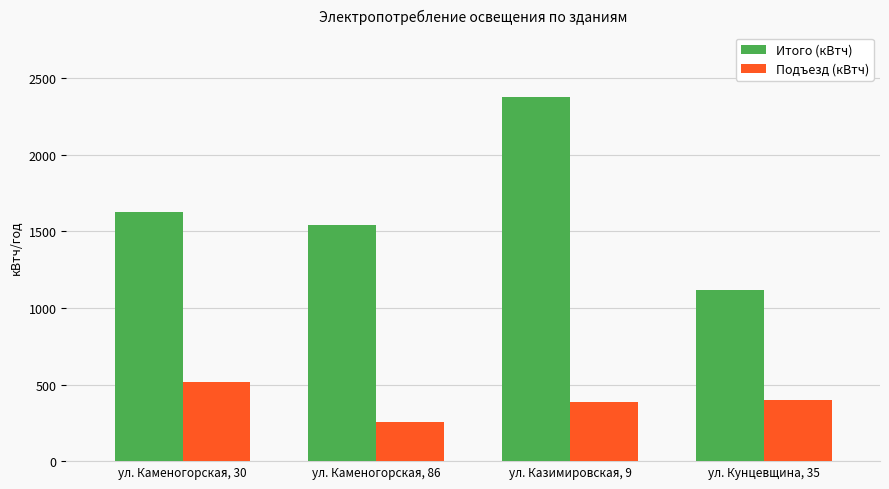

What position from the left is ул. Каменогорская, 86?

2